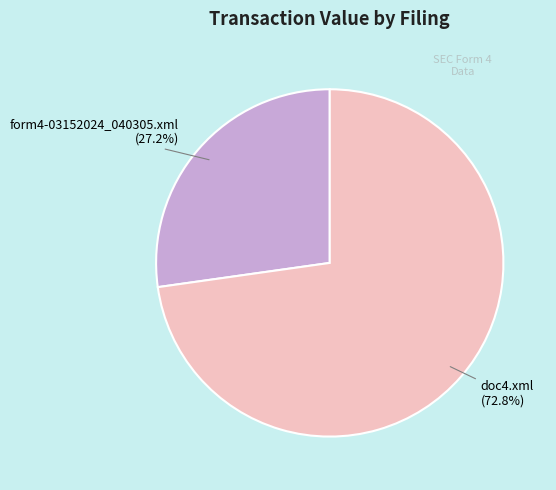

Is there a majority slice in this chart?

Yes